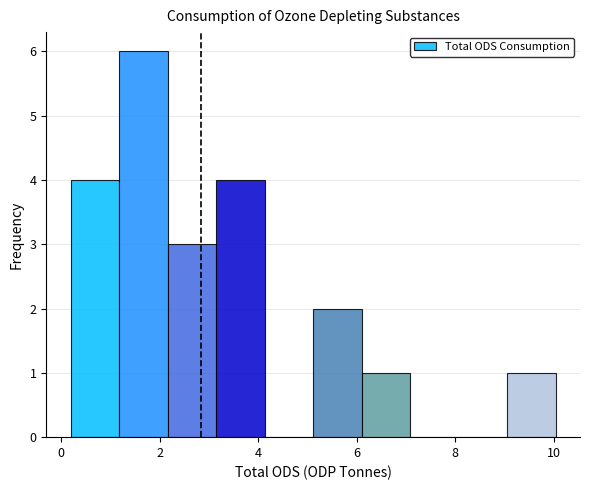

Reading left to right, transcribe this chart: for each bar, give the range it covers on the x-axis and its height. Neither the bar edges nor the heights are printed on the chart, so give them approximately, as read against the axes.

0.2 to 1.2: 4
1.2 to 2.2: 6
2.2 to 3.2: 3
3.2 to 4.2: 4
4.2 to 5.2: 0
5.2 to 6.2: 2
6.2 to 7.0: 1
7.0 to 8.0: 0
8.0 to 9.0: 0
9.0 to 10.0: 1